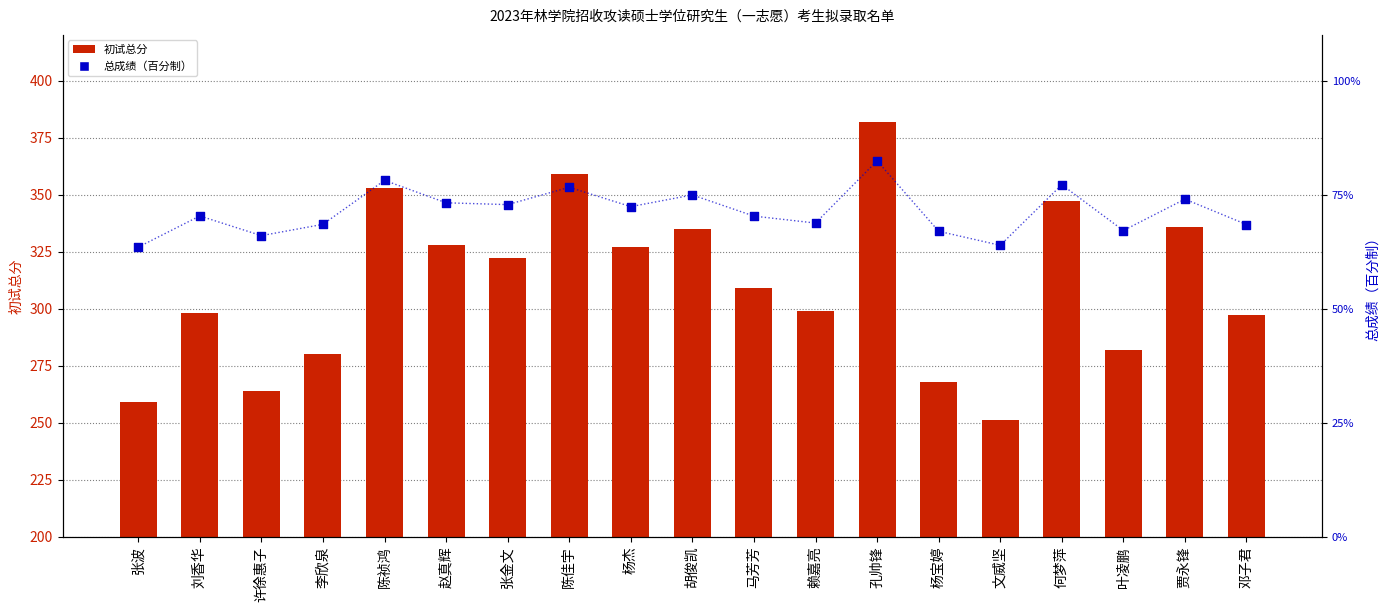

Which series has the largest total across all categories?

初试总分